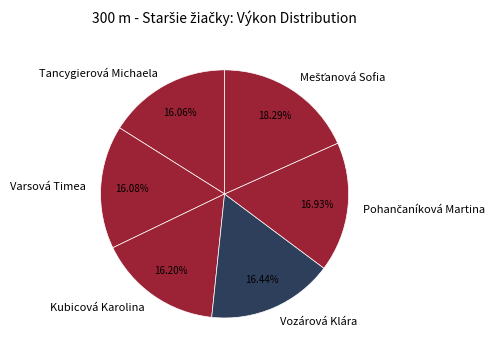

What is the ratio of the value at Varsová Timea to the value at Kubicová Karolina?

1.0